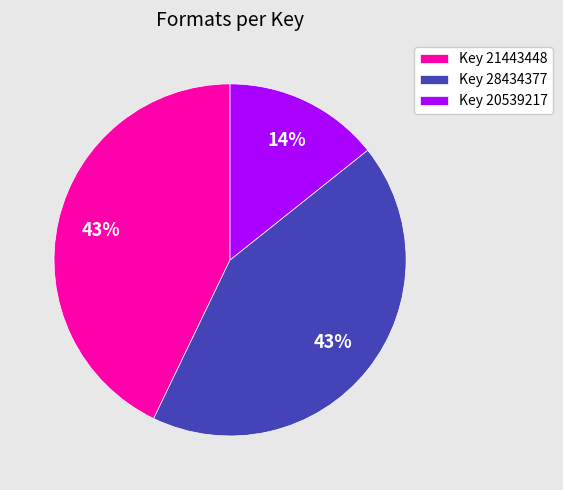

What is the smallest slice in the pie chart?

Key 20539217